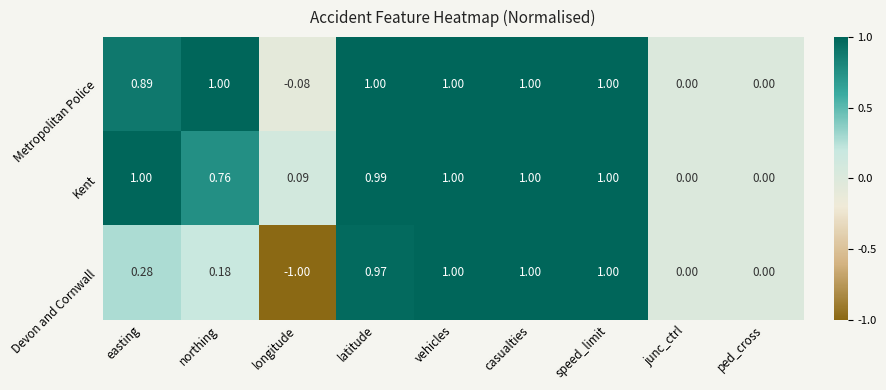

Is the value of Devon and Cornwall at latitude greater than the value of Kent at junc_ctrl?

Yes